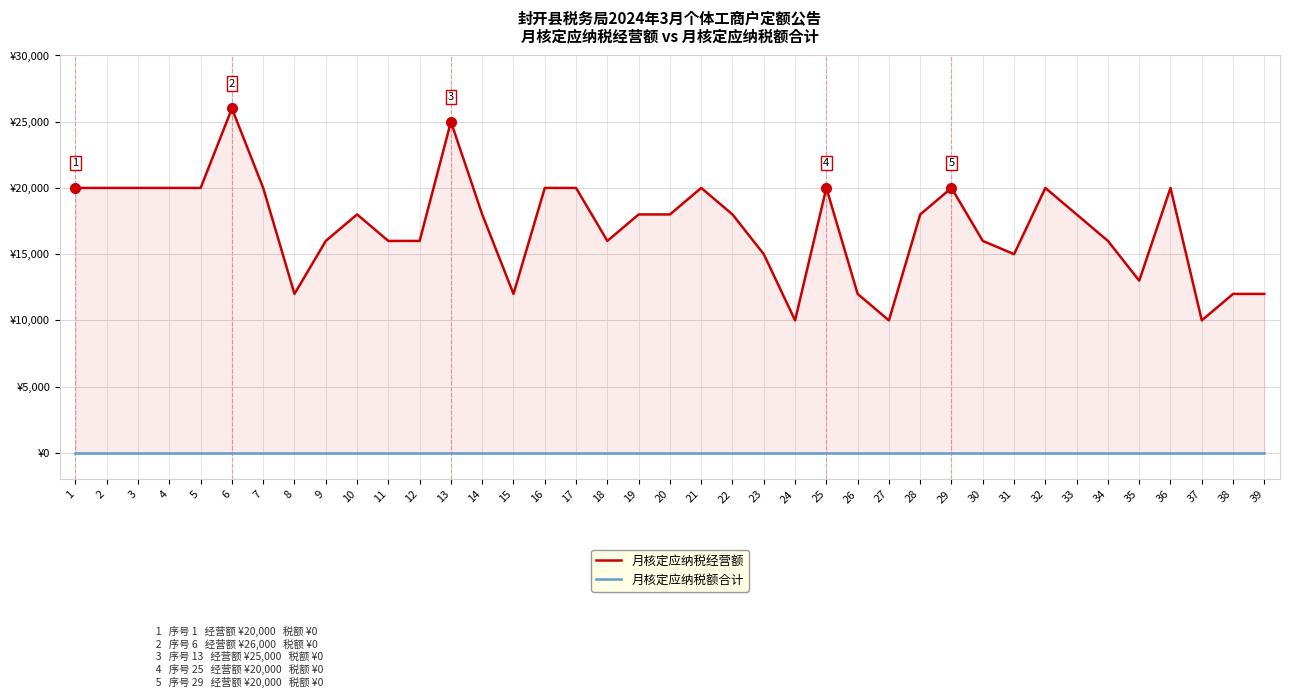

Reading right to left, what are all the values shown in this chart?

月核定应纳税经营额: 12000	12000	10000	20000	13000	16000	18000	20000	15000	16000	20000	18000	10000	12000	20000	10000	15000	18000	20000	18000	18000	16000	20000	20000	12000	18000	25000	16000	16000	18000	16000	12000	20000	26000	20000	20000	20000	20000	20000
月核定应纳税额合计: 0	0	0	0	0	0	0	0	0	0	0	0	0	0	0	0	0	0	0	0	0	0	0	0	0	0	0	0	0	0	0	0	0	0	0	0	0	0	0